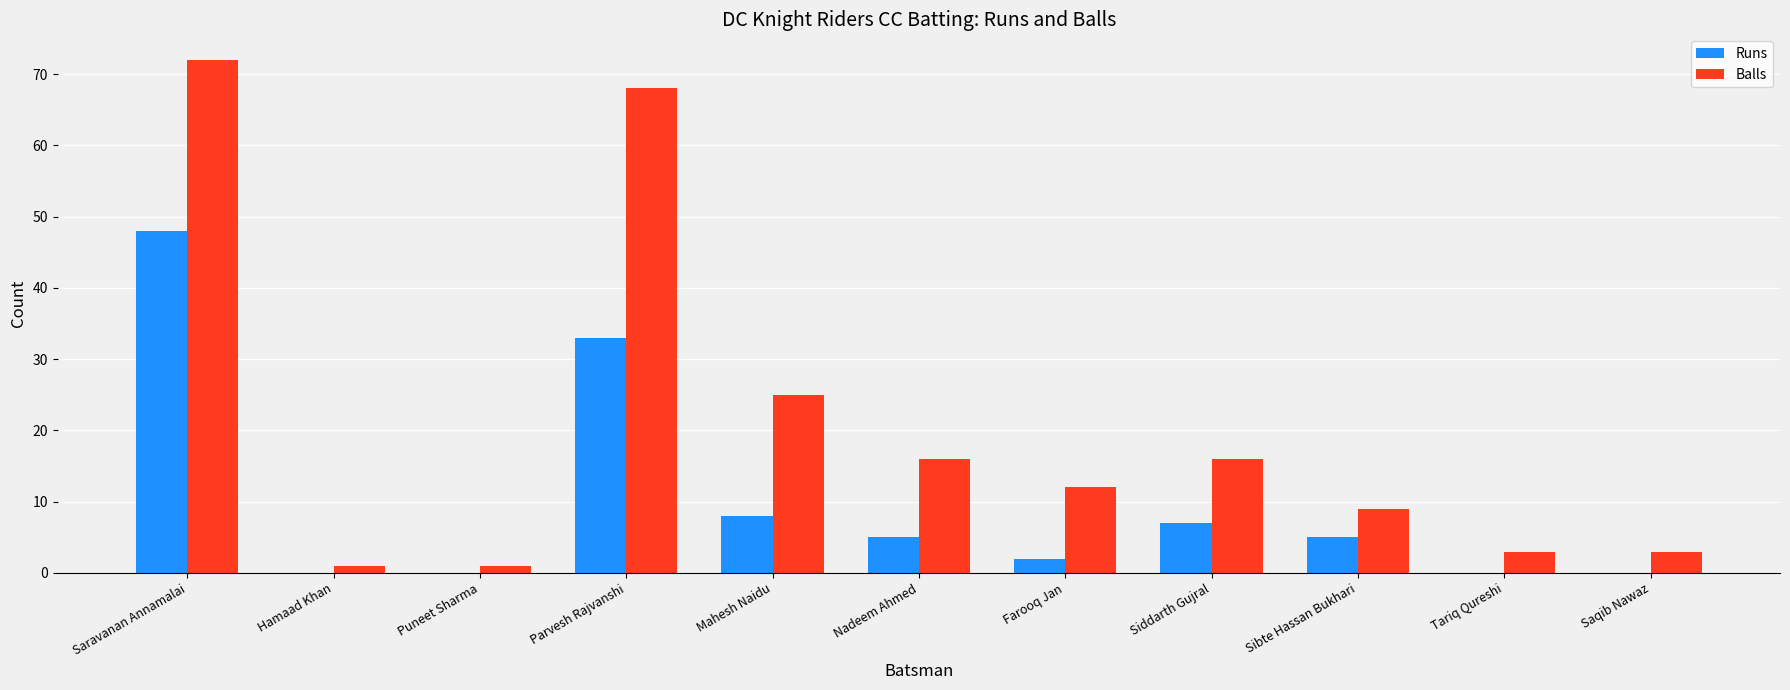

What is the sum of the Runs values at Sibte Hassan Bukhari and Mahesh Naidu?

13